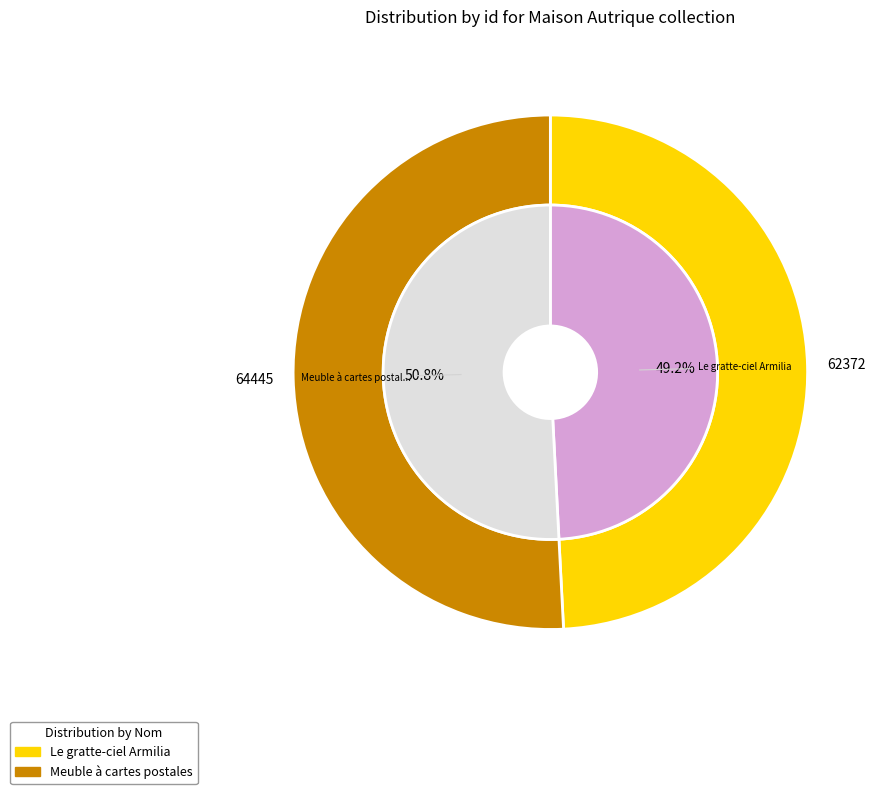

How many slices are in this pie chart?

2